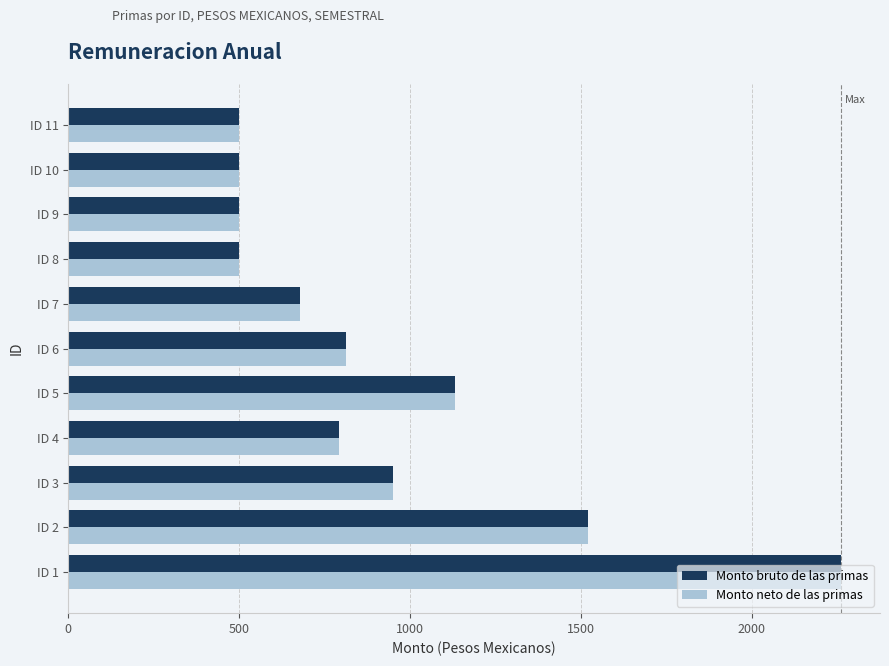

At which label does Monto bruto de las primas reach its peak?

ID 1